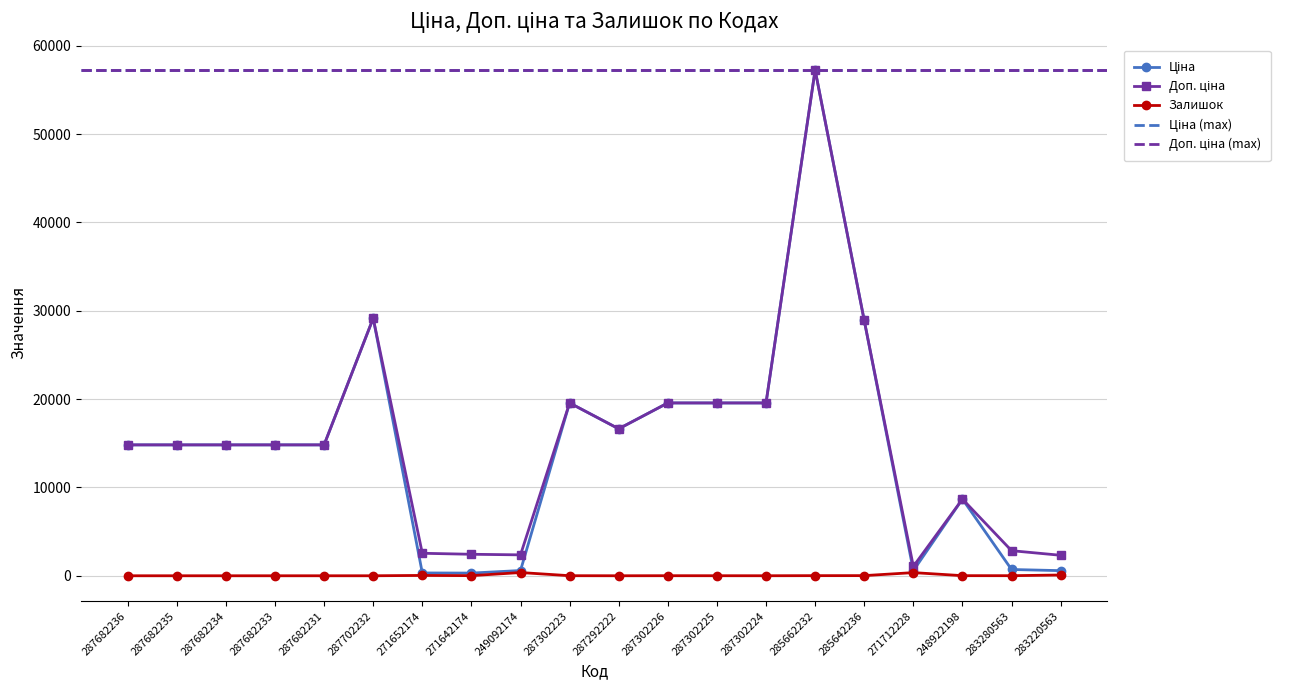

What is the spread (max minus min) of values at 287702232?

29152.3